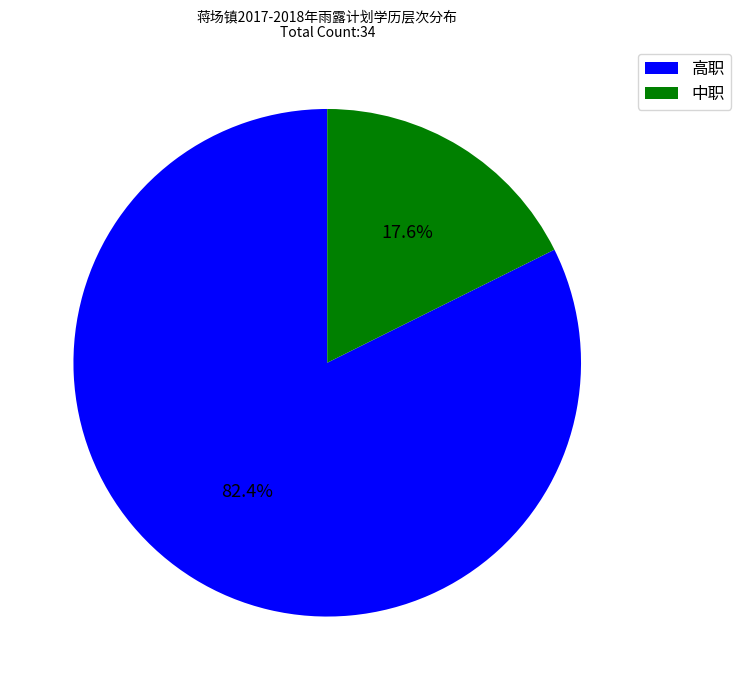

What is the smallest slice in the pie chart?

中职